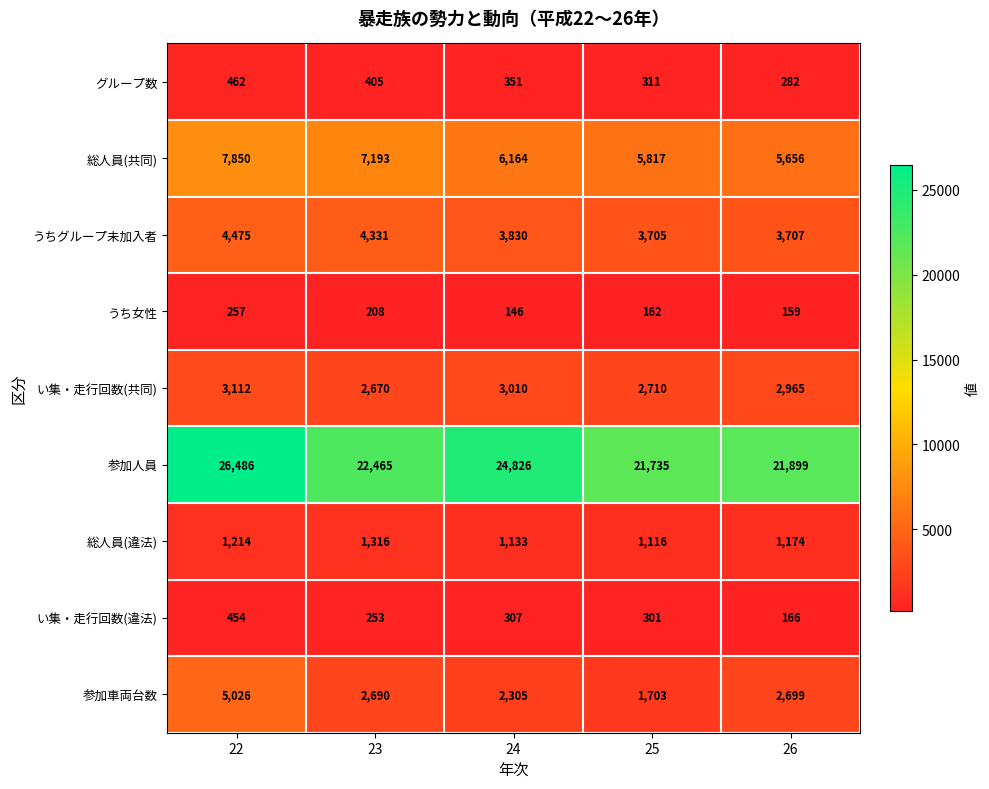

At which category is the sum across all series the highest?

22